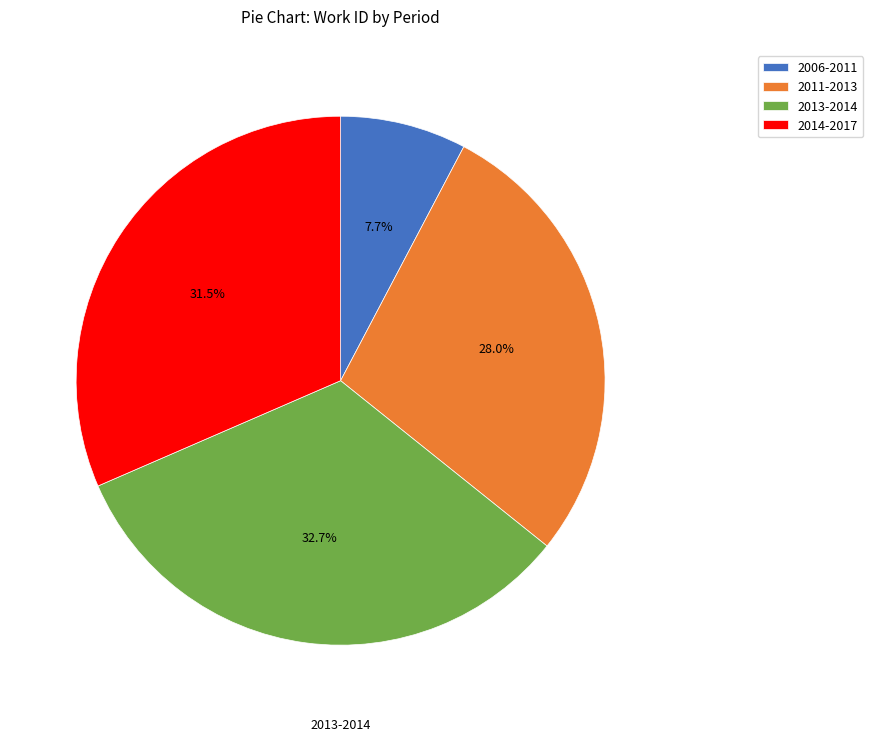

To the nearest percent, what is the average slice percentage?

25%